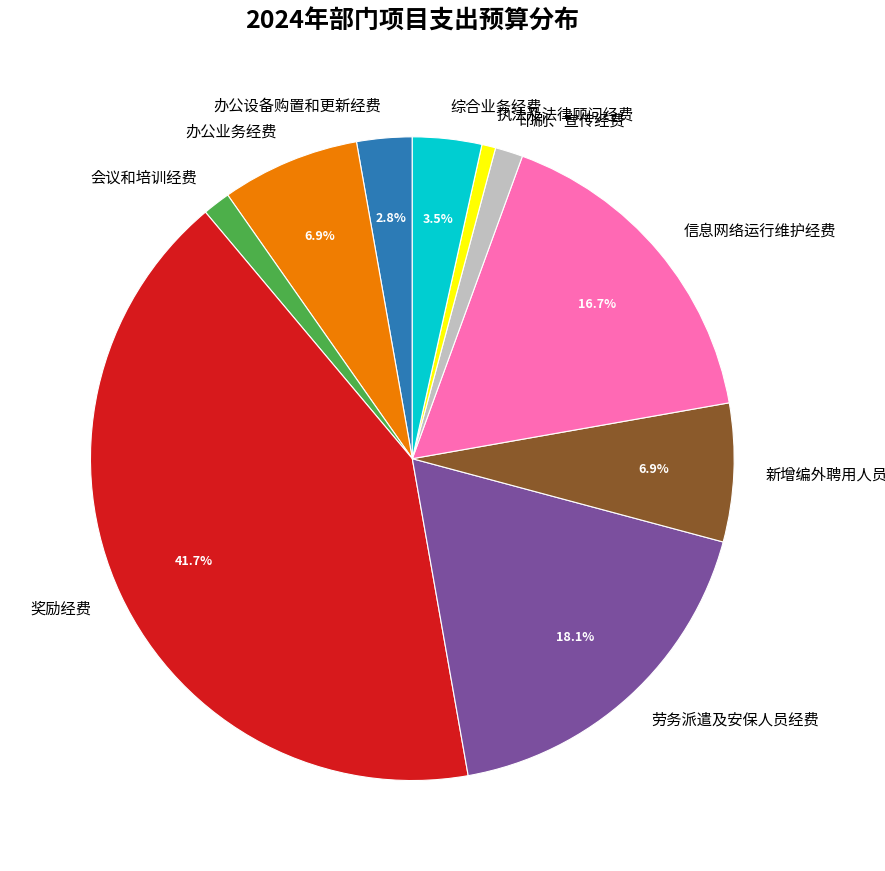

To the nearest percent, what is the difference between the 印刷、宣传经费 and 执法及法律顾问经费 slice percentages?

1%